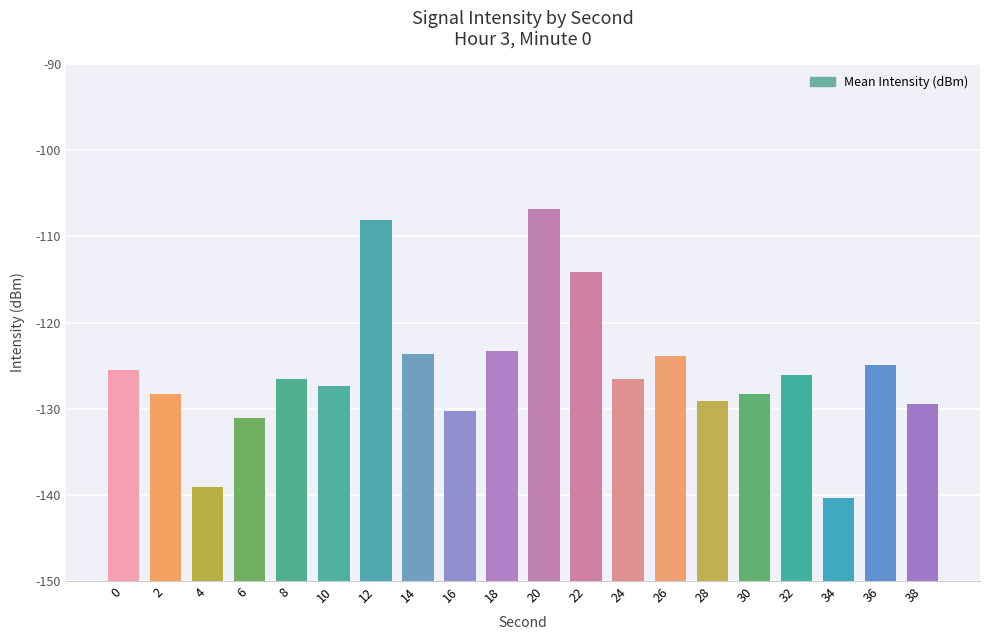

How many distinct data groups are displayed?

1